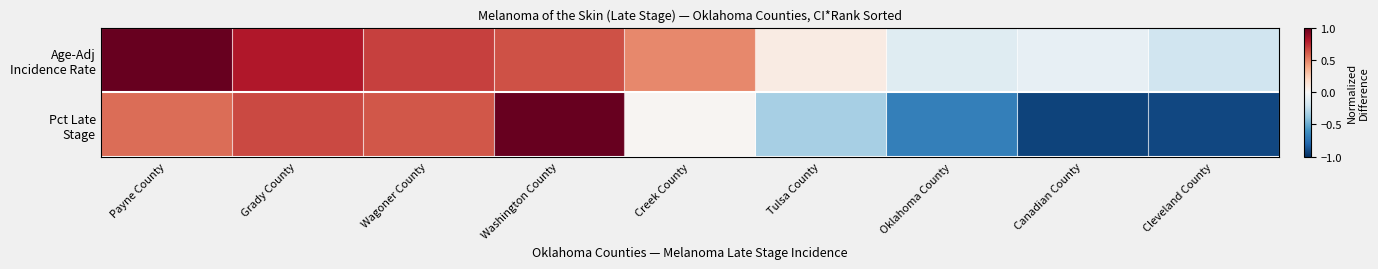

Which series changed the most between Washington County and Canadian County?

Pct Late Stage